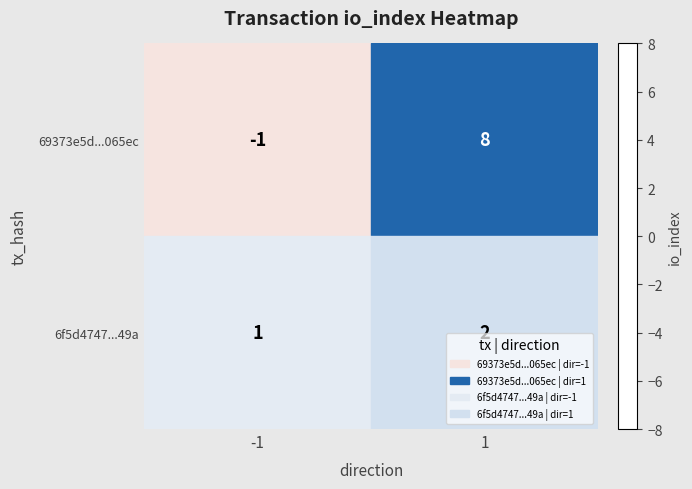

What is the difference between the highest and lowest values at 1?

6